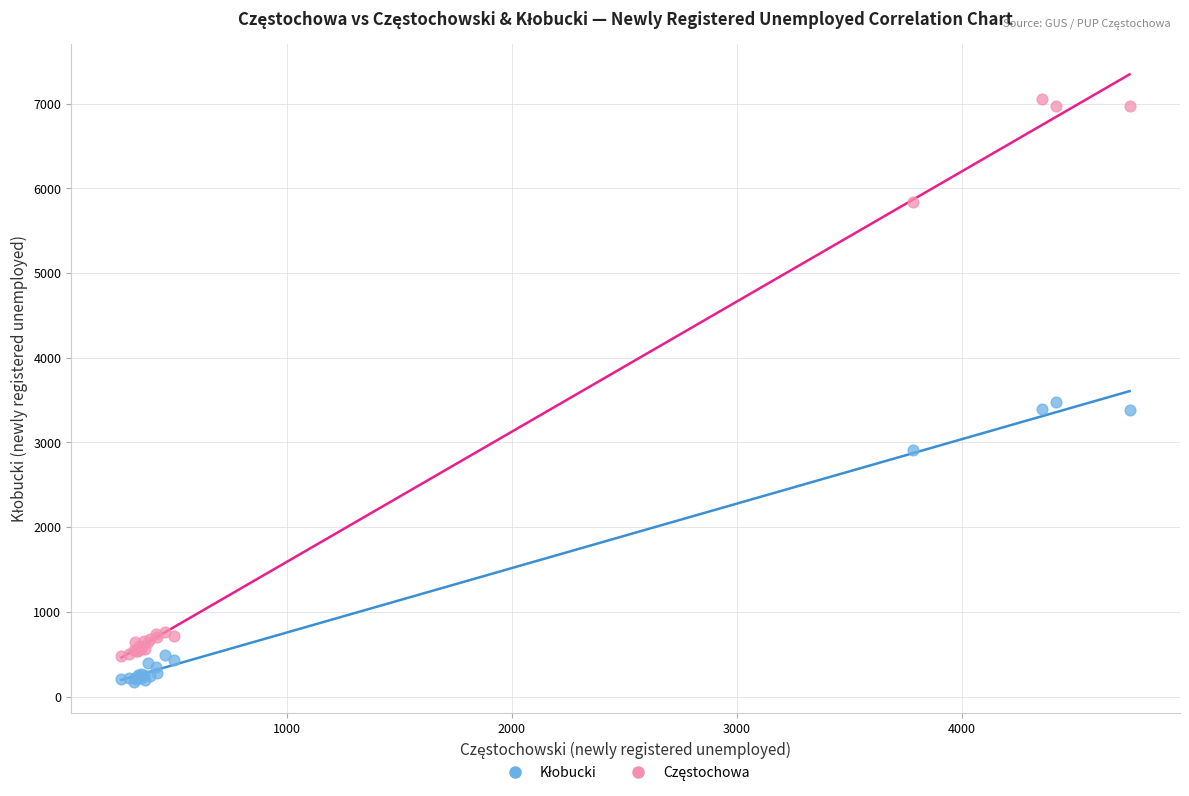

Across all series, what Y value is closest to 3611?

3482